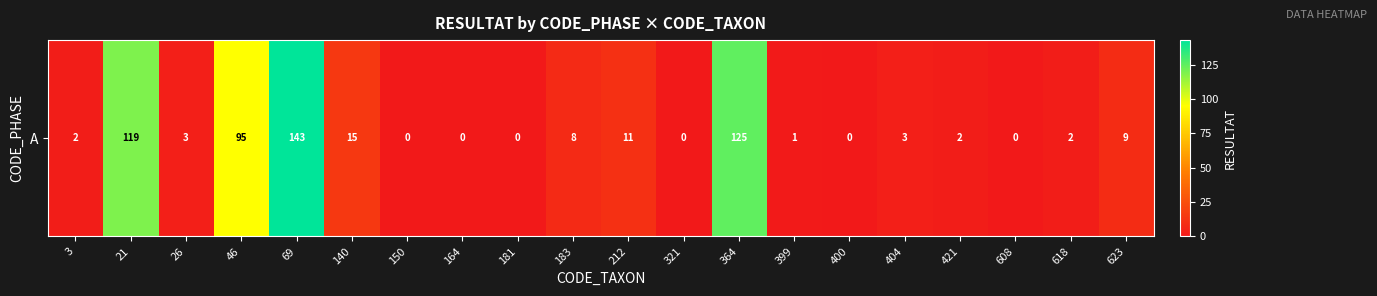

The value at 364 is 169. True or false?

False